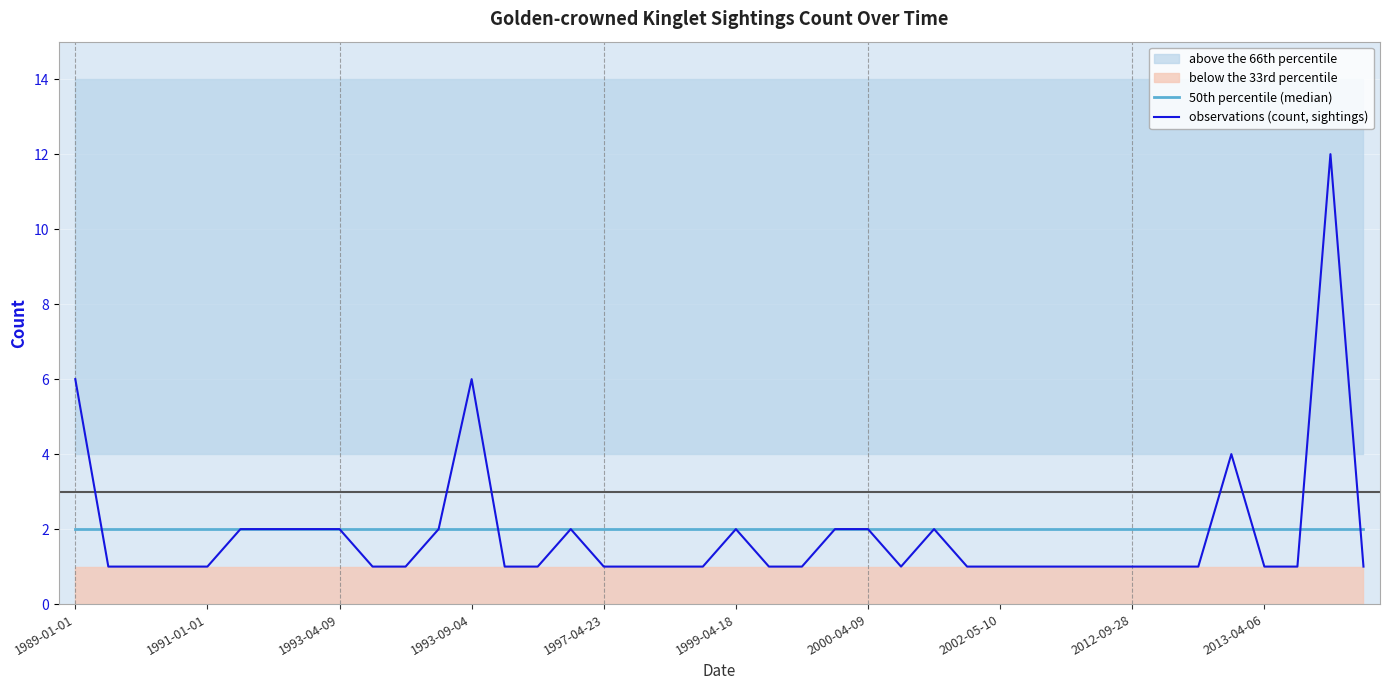

How many lines are shown in the chart?

2